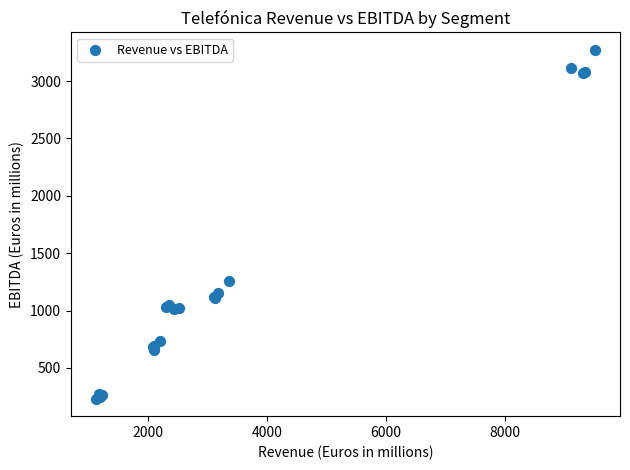

What Y value in the scatter plot is closest to 1752?

1254.5